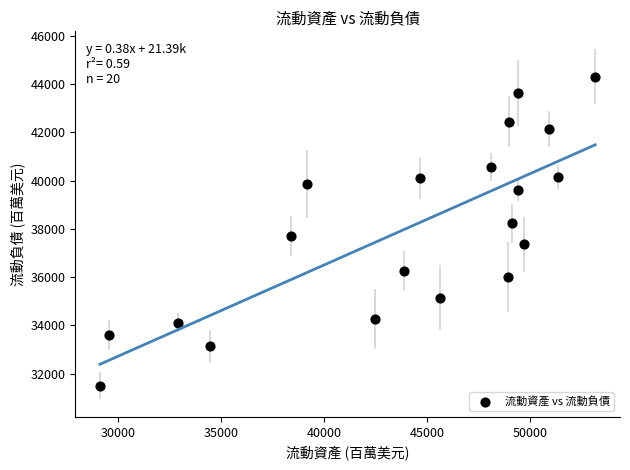

What is the range of X values (max minus min)?

24059